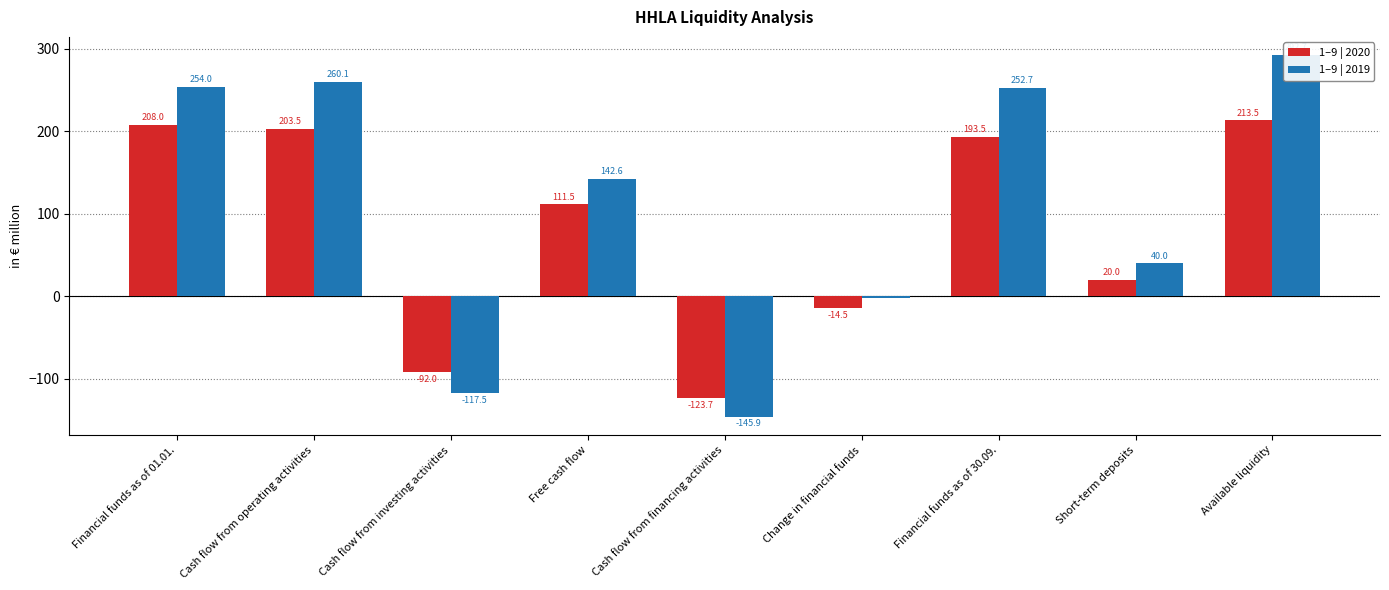

Reading left to right, what are all the values shown in this chart?

1–9 | 2020: Financial funds as of 01.01.=208.0	Cash flow from operating activities=203.5	Cash flow from investing activities=-92.0	Free cash flow=111.5	Cash flow from financing activities=-123.7	Change in financial funds=-14.5	Financial funds as of 30.09.=193.5	Short-term deposits=20.0	Available liquidity=213.5
1–9 | 2019: Financial funds as of 01.01.=254.0	Cash flow from operating activities=260.1	Cash flow from investing activities=-117.5	Free cash flow=142.6	Cash flow from financing activities=-145.9	Change in financial funds=-1.4	Financial funds as of 30.09.=252.7	Short-term deposits=40.0	Available liquidity=292.7